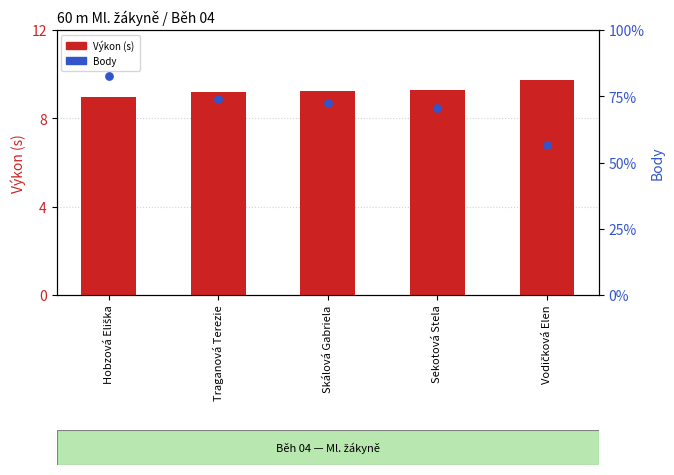

At which category is the sum across all series the highest?

Hobzová Eliška